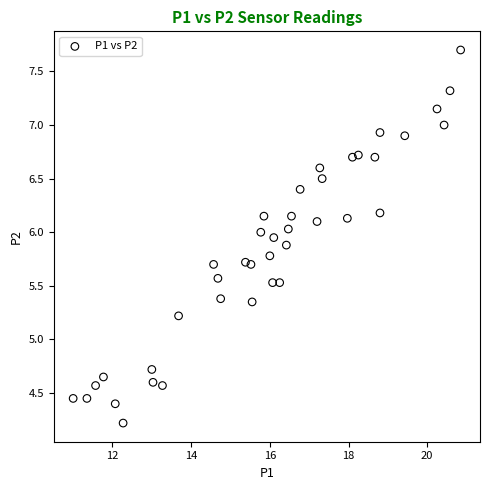

What Y value in the scatter plot is closest to 5?

5.2